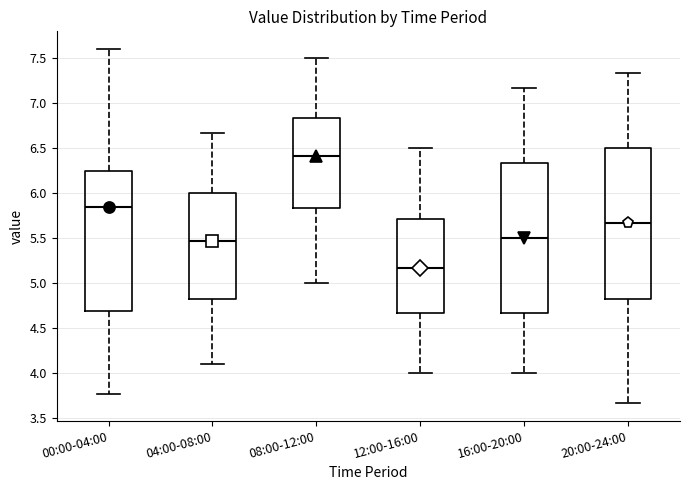

Reading left to right, read every box against the y-axis: the position of its median line, the range the box covers, and the ends of its whiskers. The values are not printed on the chart, so give them approximately, as read against the axis.

00:00-04:00: median 5.85, box 4.70 to 6.25, whiskers 3.75 to 7.60
04:00-08:00: median 5.45, box 4.85 to 6.00, whiskers 4.10 to 6.65
08:00-12:00: median 6.40, box 5.85 to 6.85, whiskers 5.00 to 7.50
12:00-16:00: median 5.15, box 4.65 to 5.70, whiskers 4.00 to 6.50
16:00-20:00: median 5.50, box 4.65 to 6.35, whiskers 4.00 to 7.15
20:00-24:00: median 5.65, box 4.85 to 6.50, whiskers 3.65 to 7.35